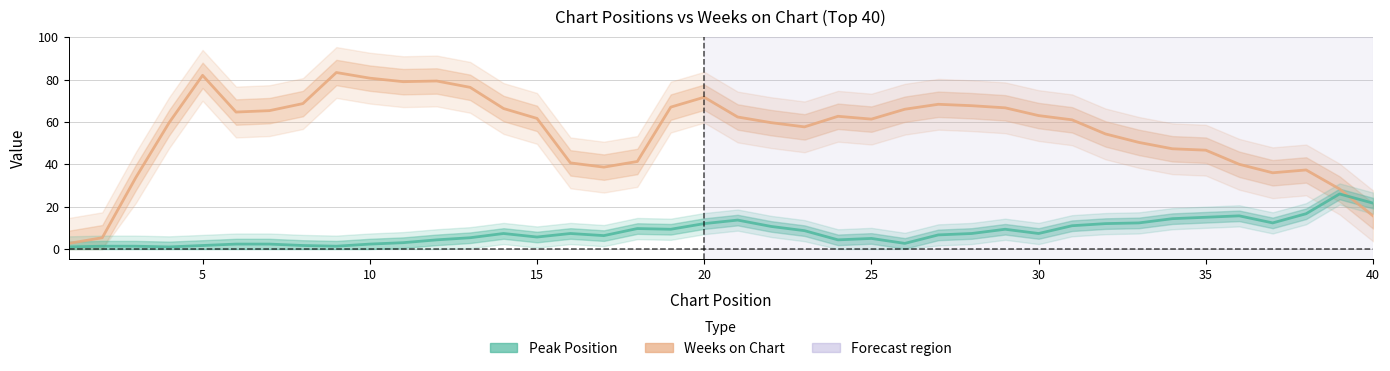

What is the greatest value displayed?

83.3